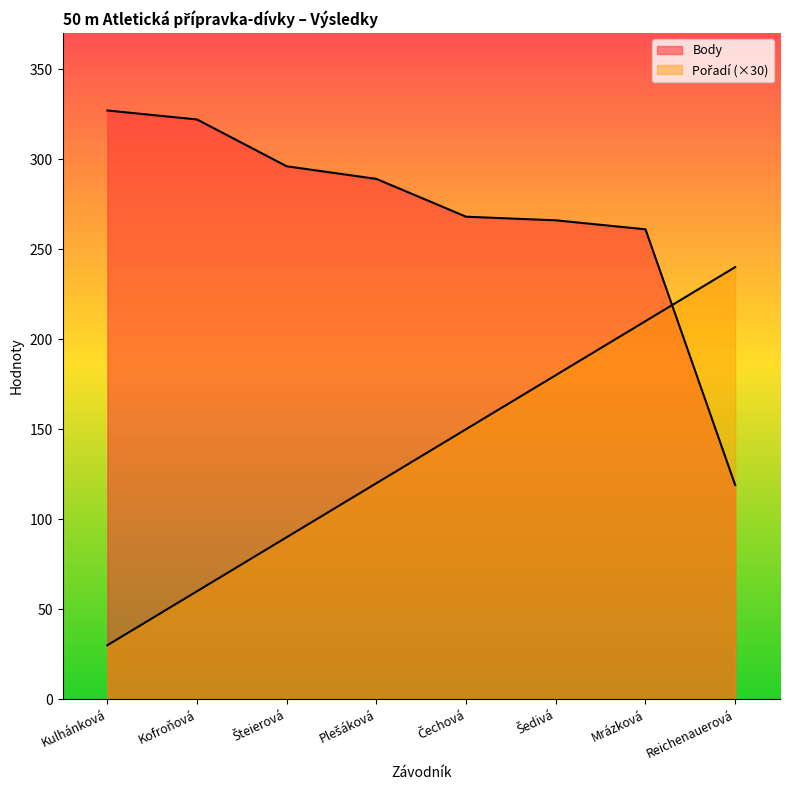

At which category is the sum across all series the highest?

Mrázková